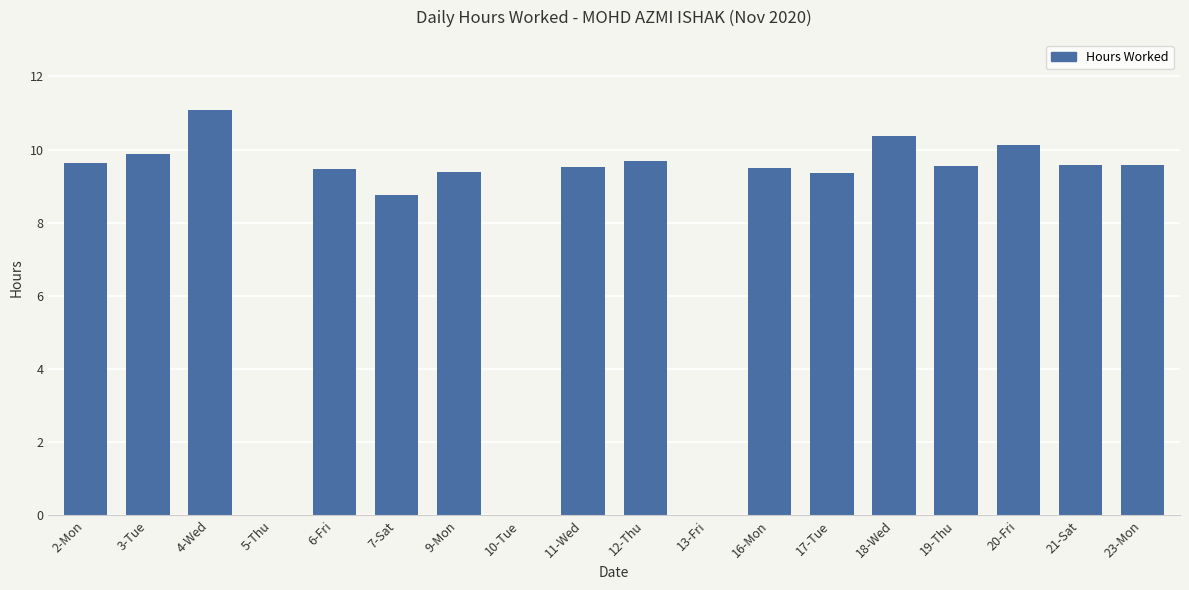

Approximately how many times larger is the value at 11-Wed compared to 12-Thu?

1.0